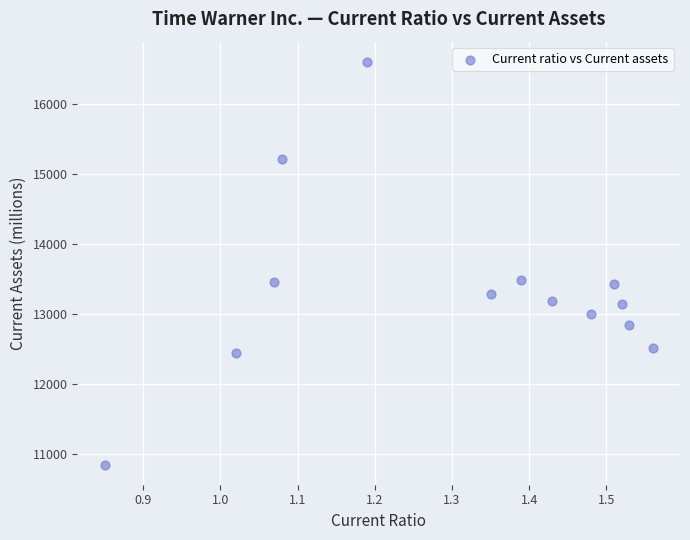

What is the range of Y values (max minus min)?

5751